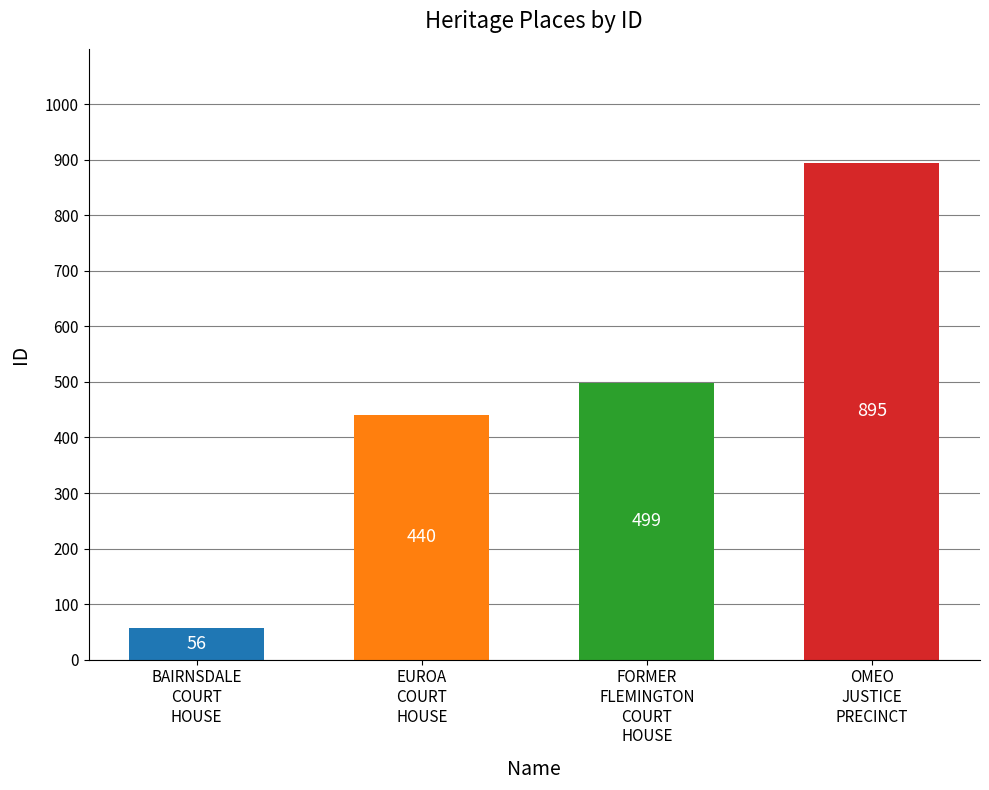

Rank the categories by value from highest to lowest.

OMEO
JUSTICE
PRECINCT, FORMER
FLEMINGTON
COURT
HOUSE, EUROA
COURT
HOUSE, BAIRNSDALE
COURT
HOUSE